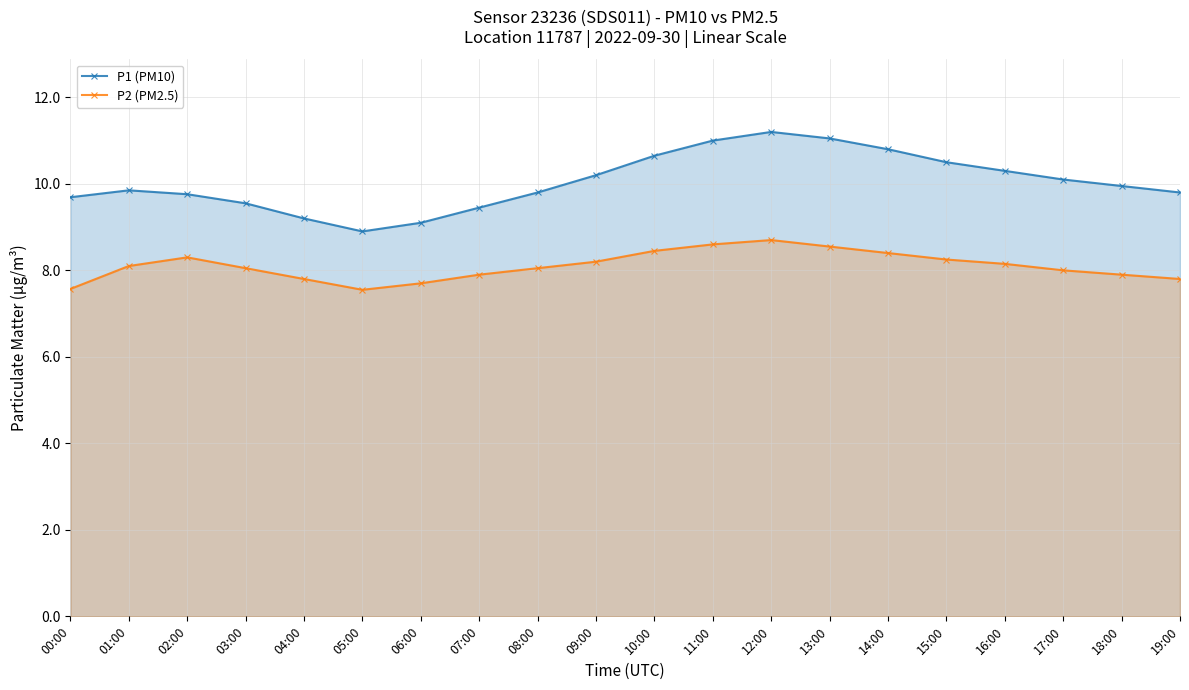

Count the number of data series in this chart.

2